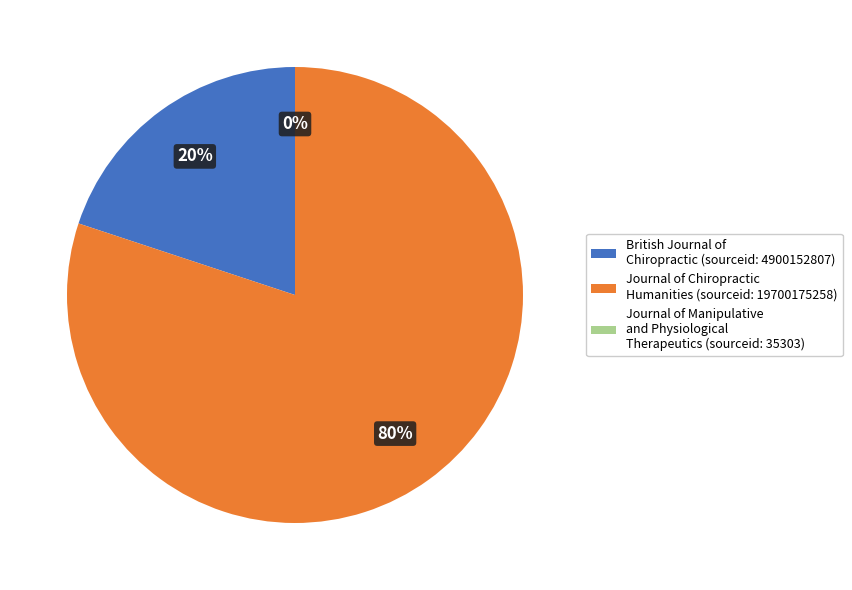

True or false: Journal of Chiropractic Humanities (sourceid: 19700175258) accounts for 80% of the total.

True